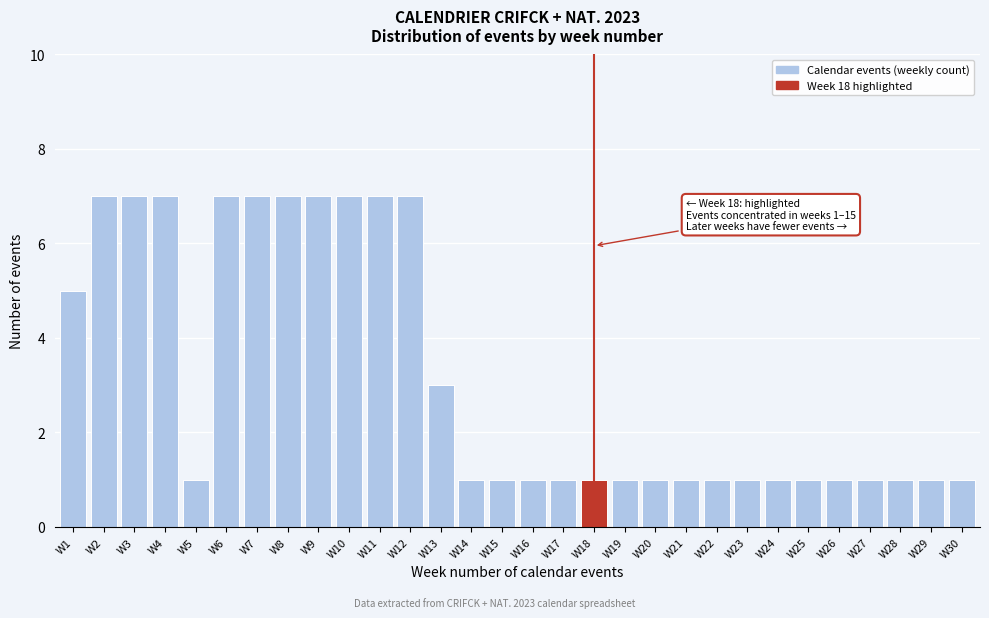

Reading left to right, transcribe all the data shown in this chart.

5	7	7	7	1	7	7	7	7	7	7	7	3	1	1	1	1	1	1	1	1	1	1	1	1	1	1	1	1	1